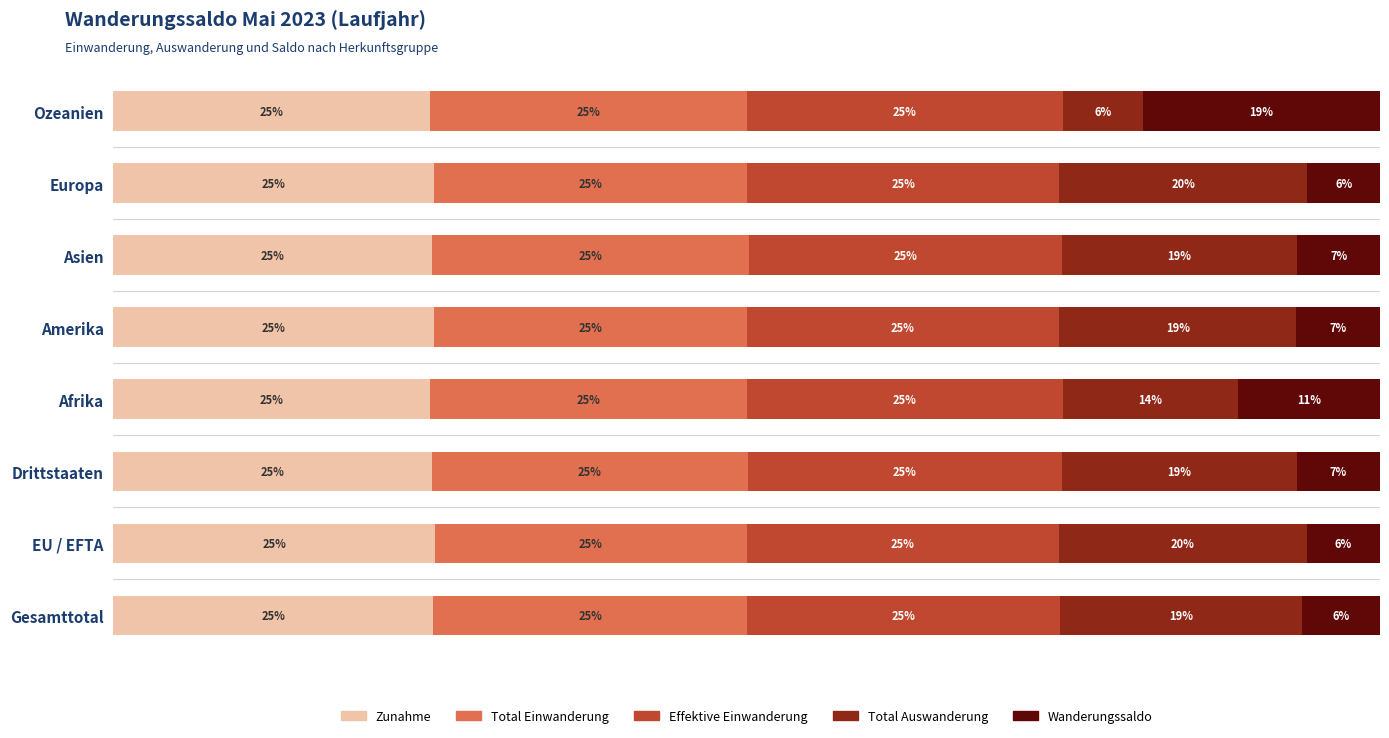

What are all the series names shown in the legend?

Zunahme, Total Einwanderung, Effektive Einwanderung, Total Auswanderung, Wanderungssaldo